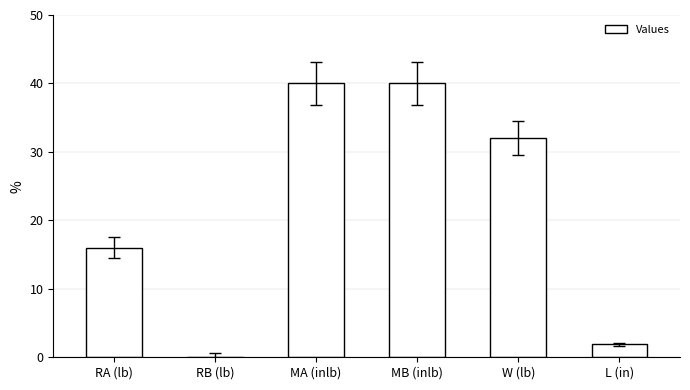

At which label is the value closest to 20?

RA (lb)